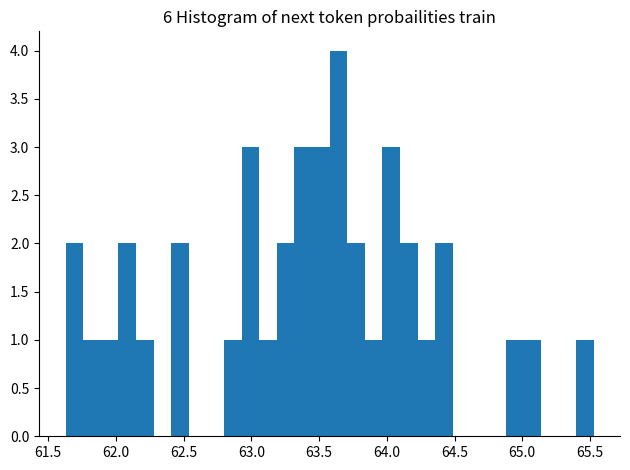

Around what value on the x-axis is the tallest bar? Give the approximate position of its centre, as read against the axis.

63.65